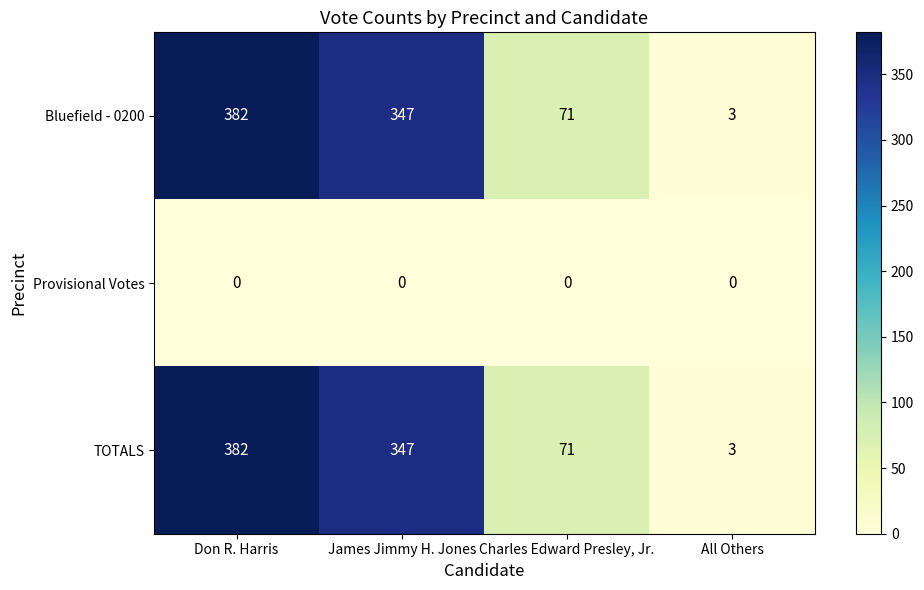

Reading left to right, what are all the values shown in this chart?

Bluefield - 0200: Don R. Harris=382	James Jimmy H. Jones=347	Charles Edward Presley, Jr.=71	All Others=3
Provisional Votes: Don R. Harris=0	James Jimmy H. Jones=0	Charles Edward Presley, Jr.=0	All Others=0
TOTALS: Don R. Harris=382	James Jimmy H. Jones=347	Charles Edward Presley, Jr.=71	All Others=3